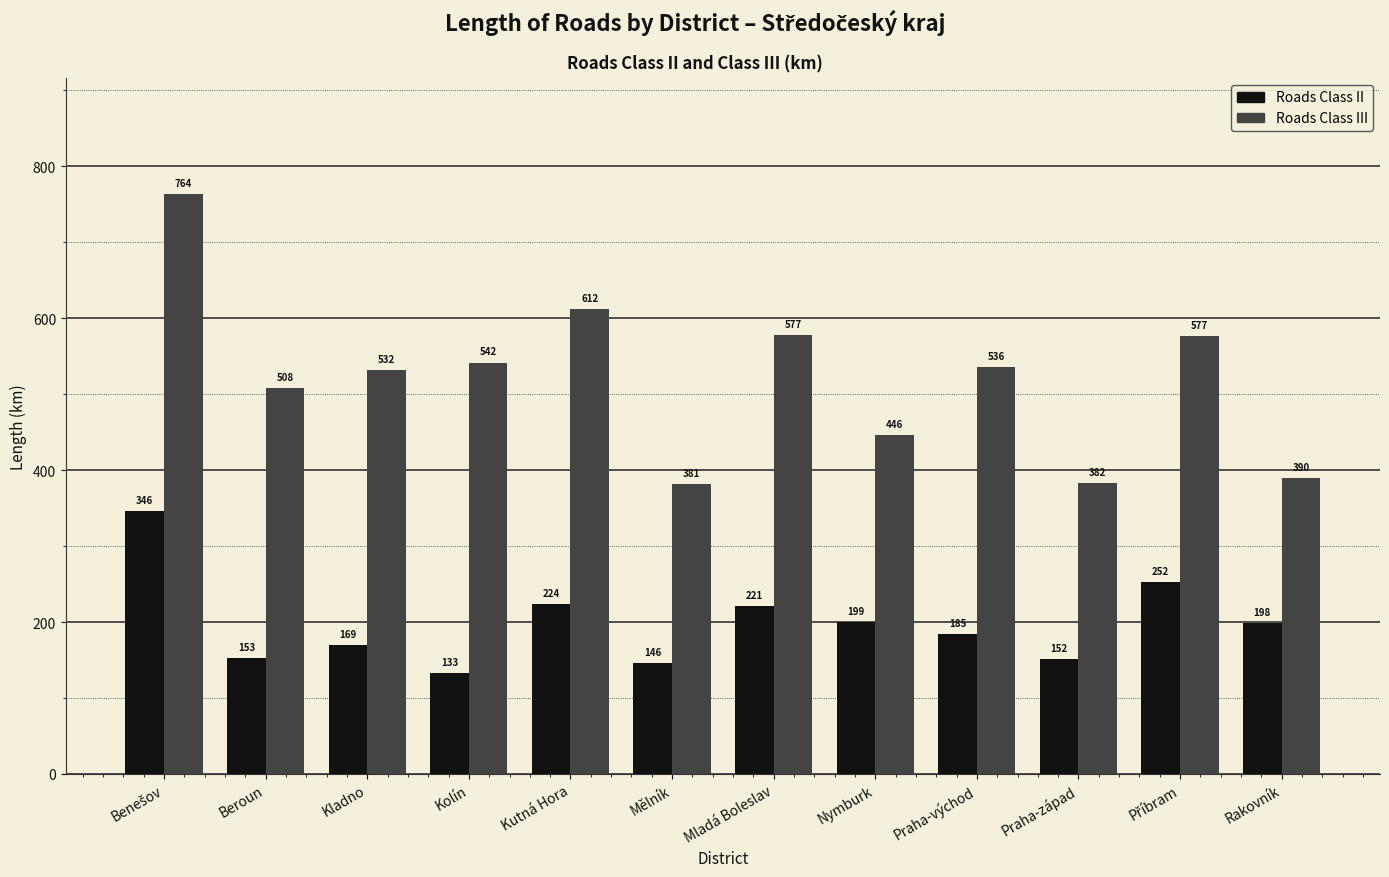

Which series has the largest range (max minus min)?

Roads Class III